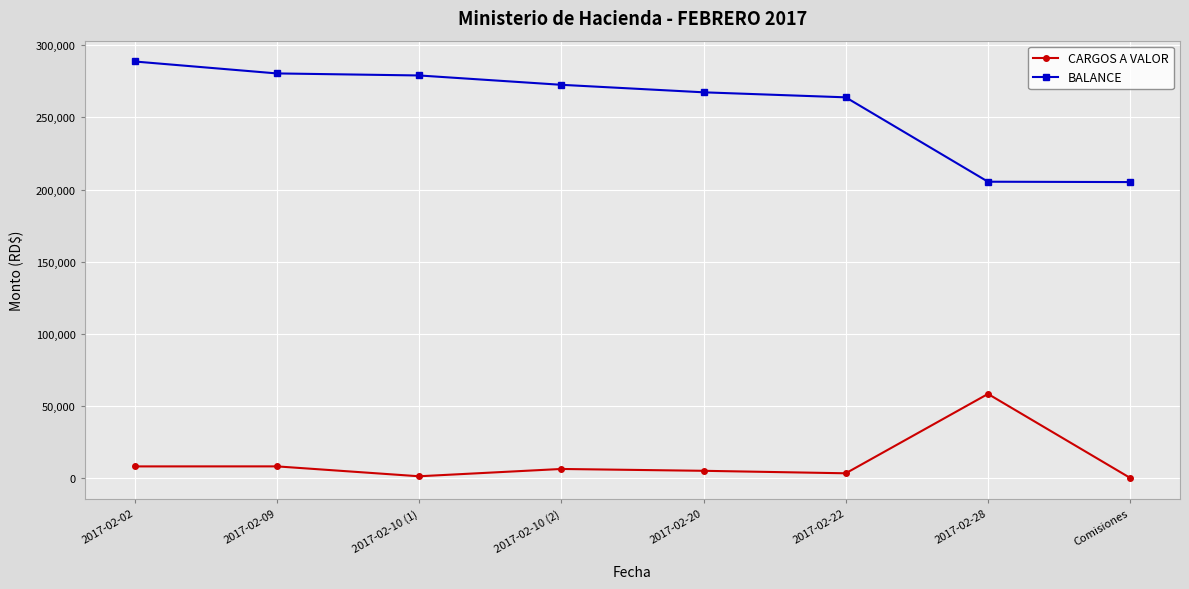

True or false: BALANCE and CARGOS A VALOR intersect in this chart.

False